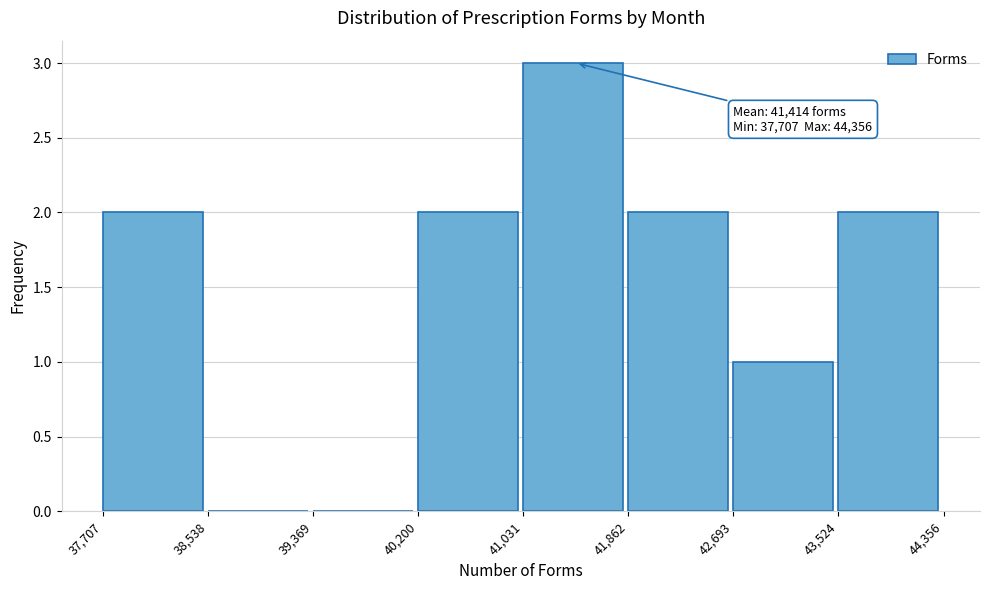

Which range on the x-axis has the tallest bar?

41,031 to 41,862